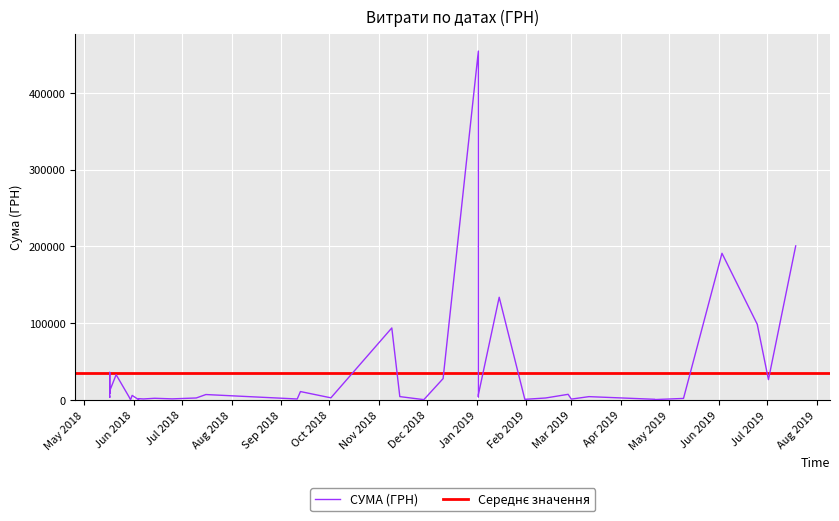

What is the change in value from 16 to 27?

-26523.9